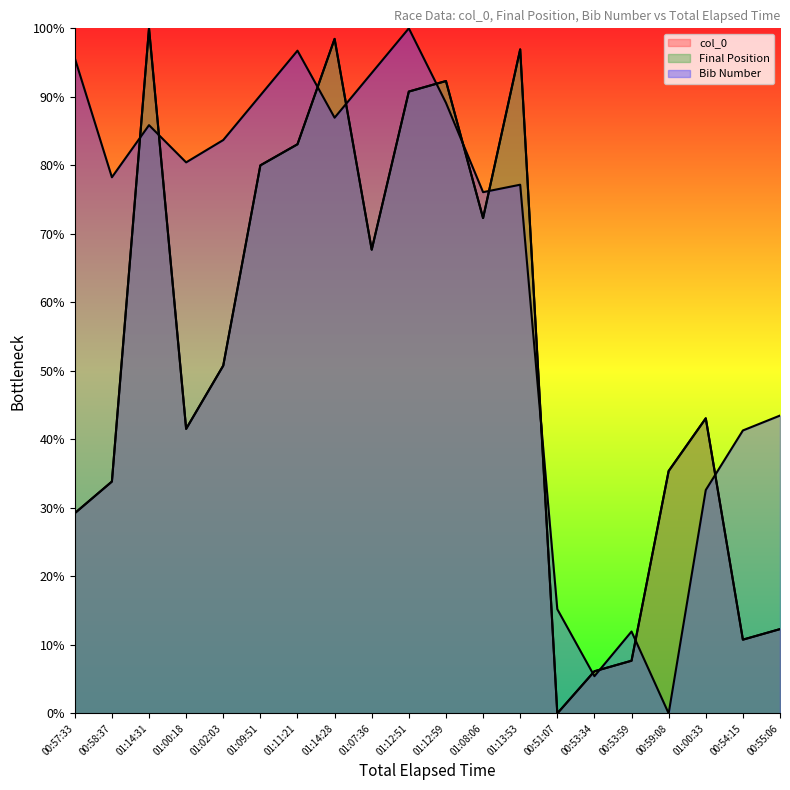

What are all the series names shown in the legend?

col_0, Final Position, Bib Number